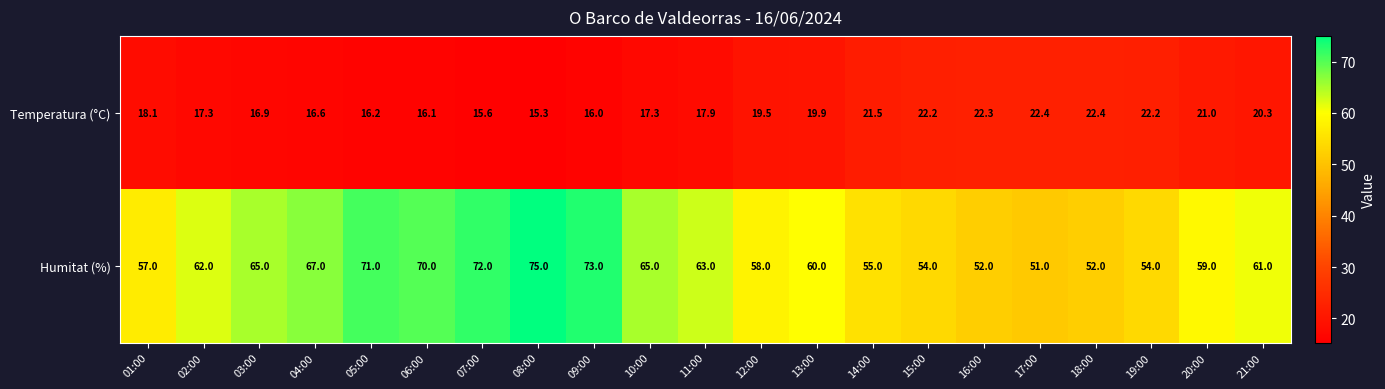

At 16:00, list the series in order from smallest to largest.

Temperatura (°C), Humitat (%)